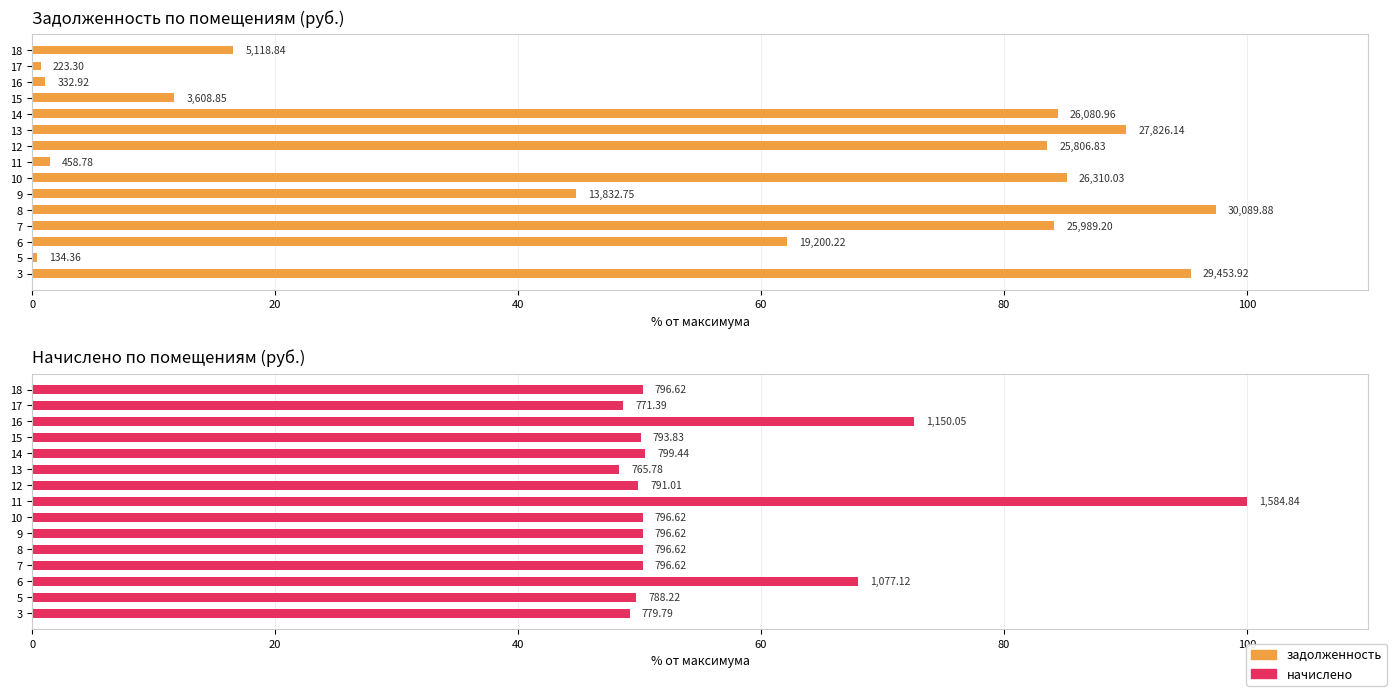

How many series are shown in this chart?

2